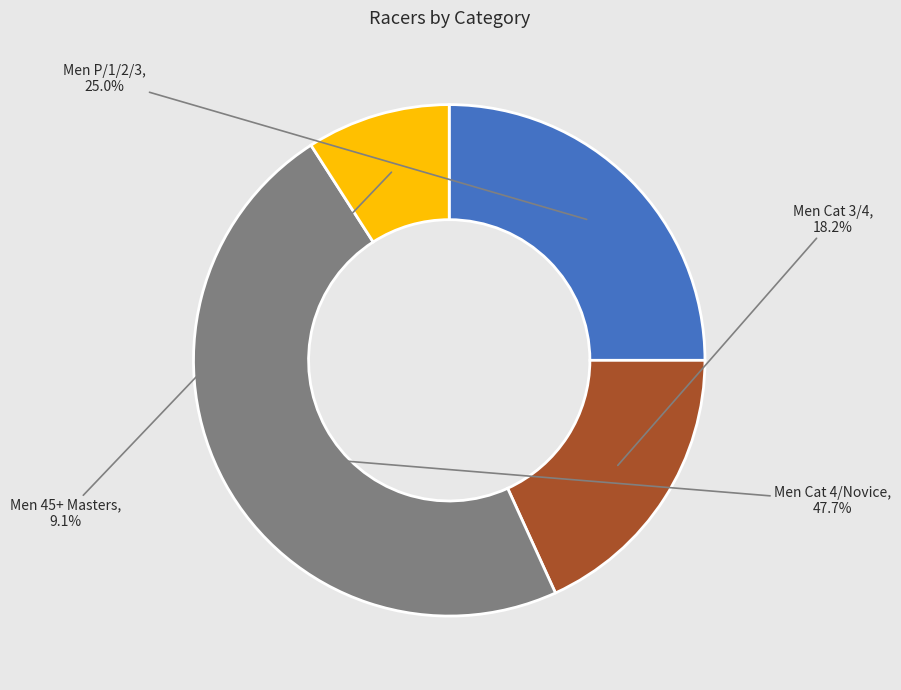

Is there any slice that represents more than half of the pie?

No